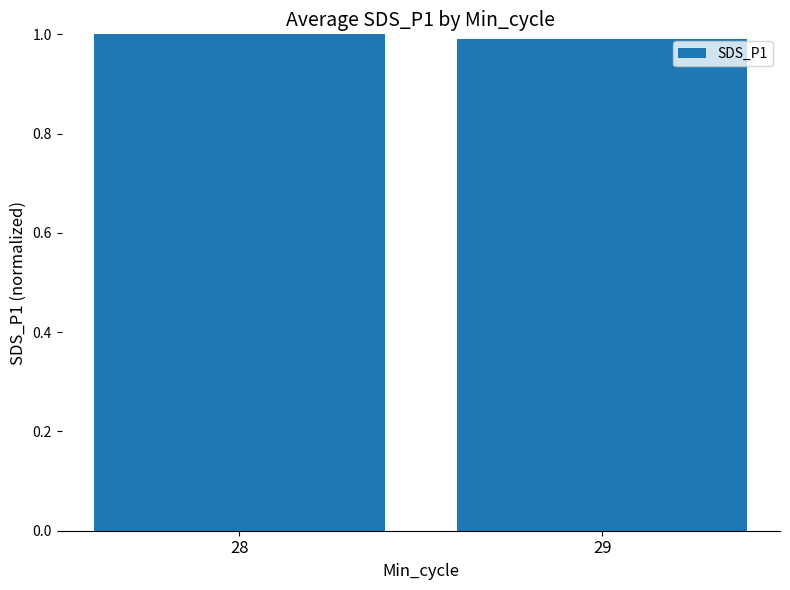

What is the average value?

1.0